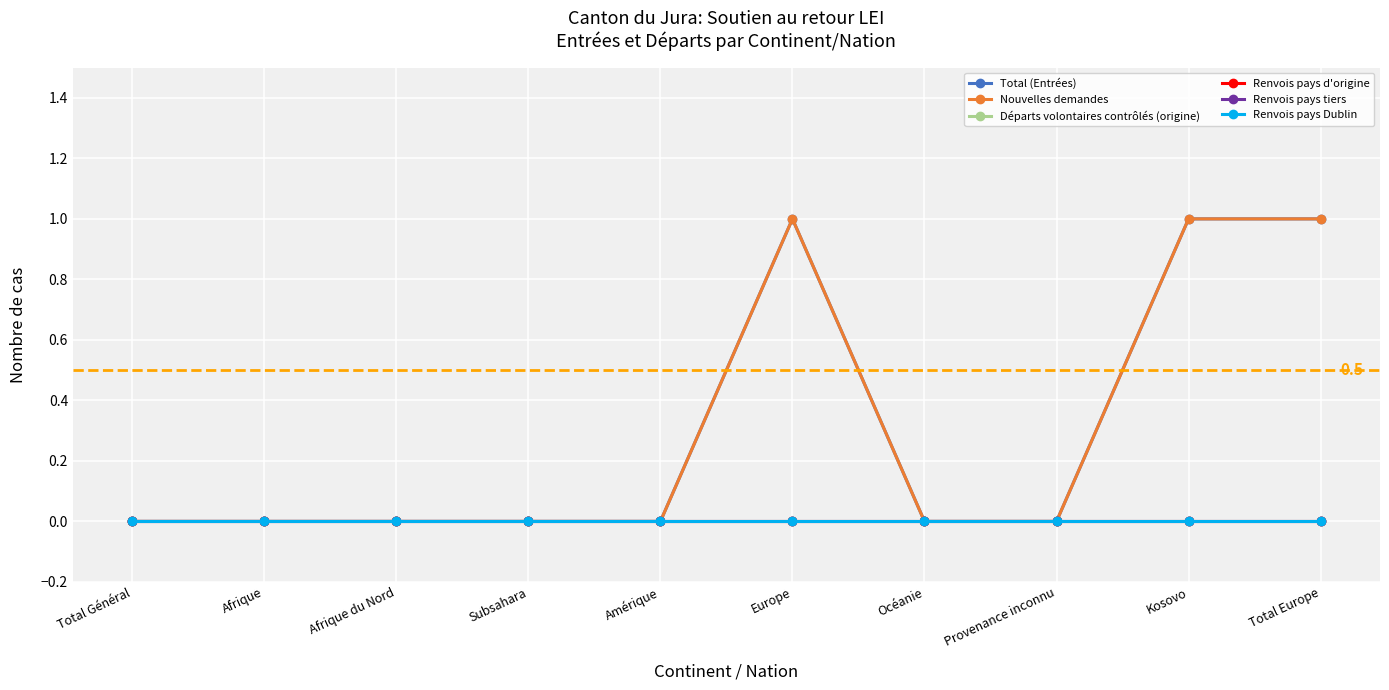

Is this an area chart (filled region under the line)?

No